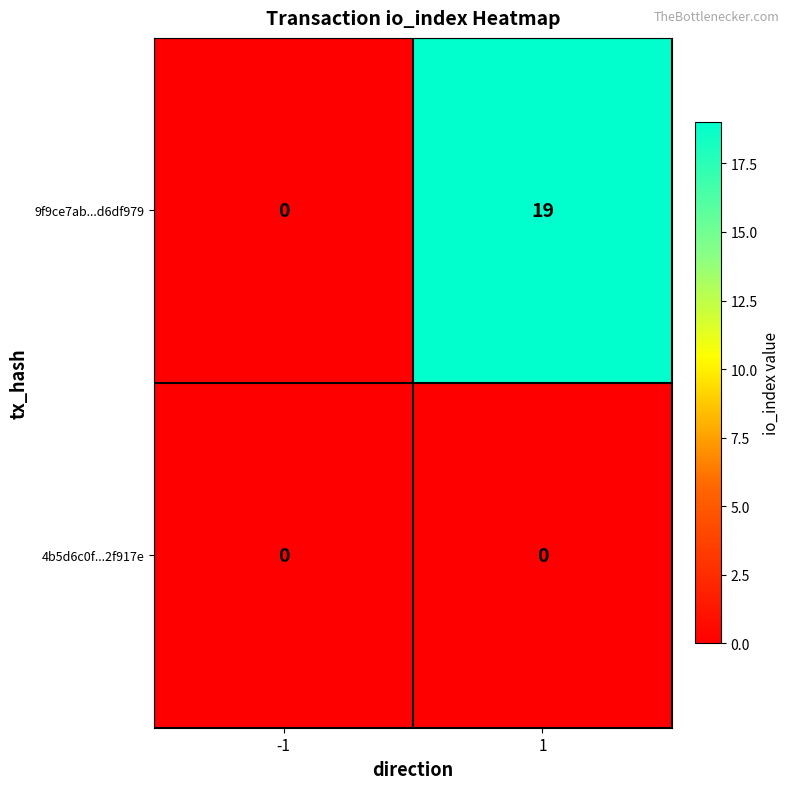

True or false: 4b5d6c0f...2f917e has a value of 0 at -1.

True